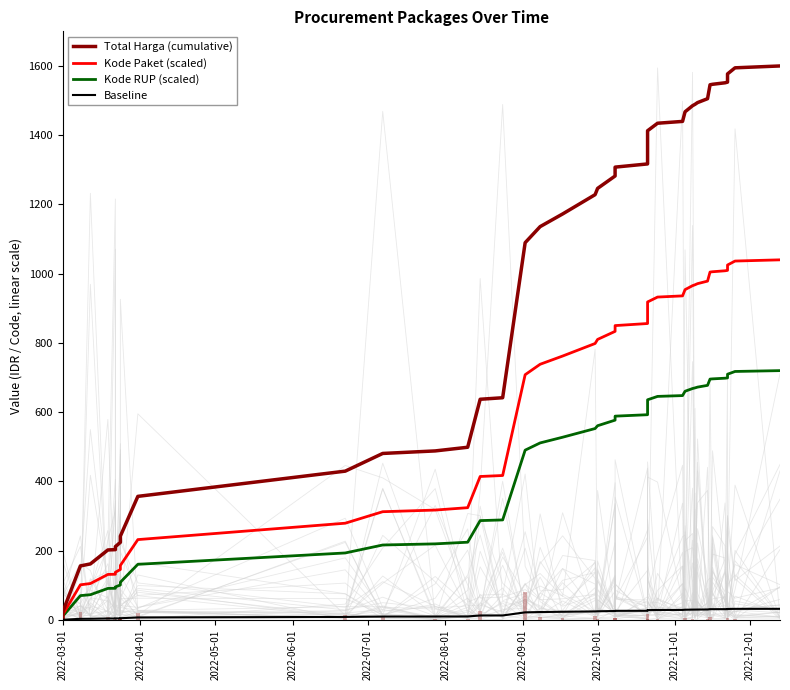

What is the difference between the maximum and minimum values in the Baseline series?

31.9